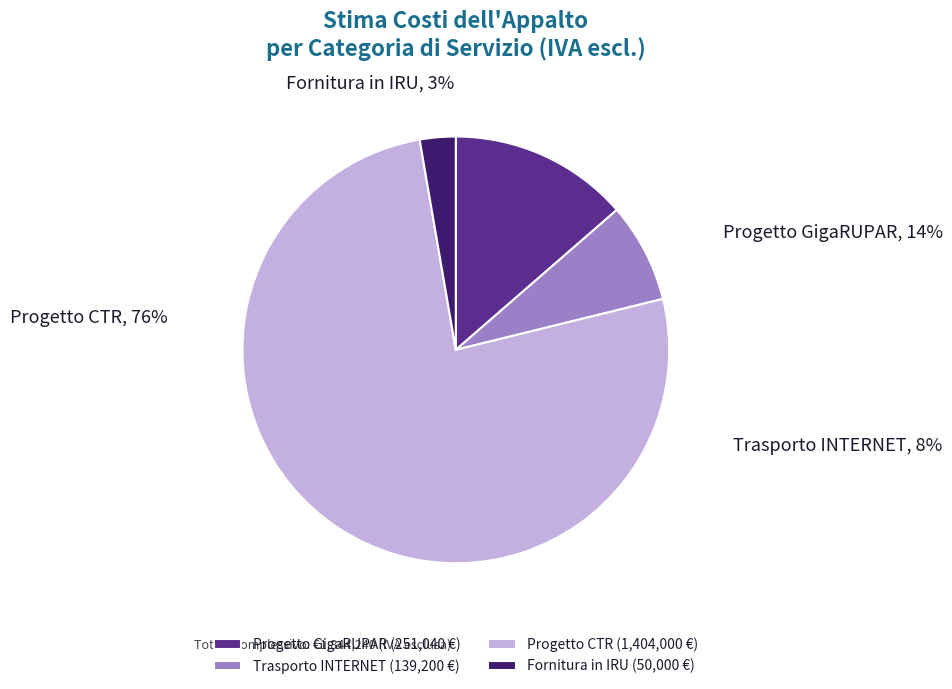

What is the largest slice in the pie chart?

Progetto CTR